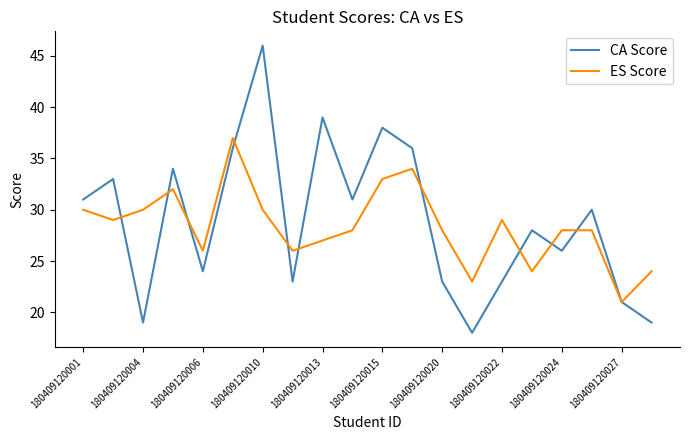

What is the smallest value displayed?

18